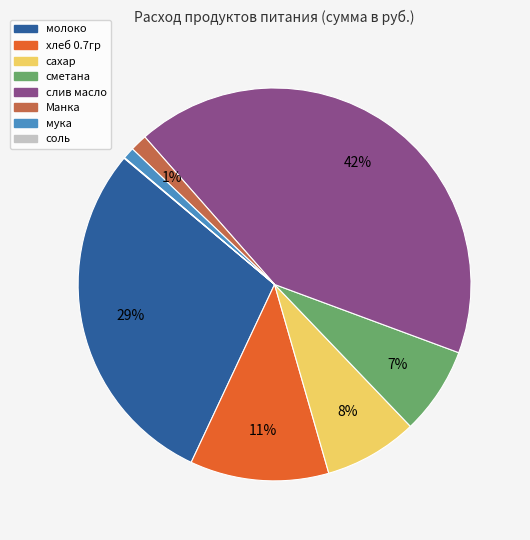

To the nearest percent, what is the average slice percentage?

12%